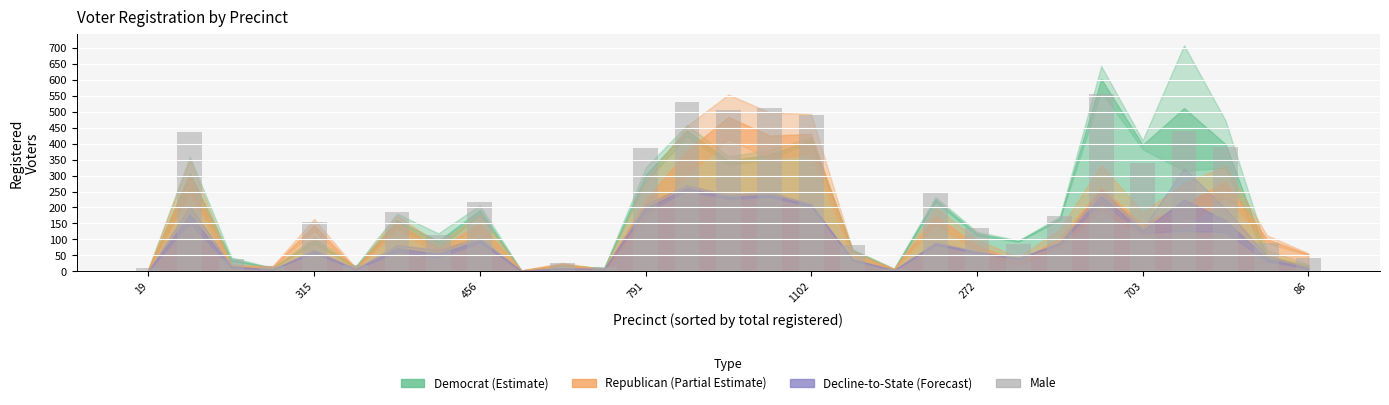

What is the sum of all values?

6252